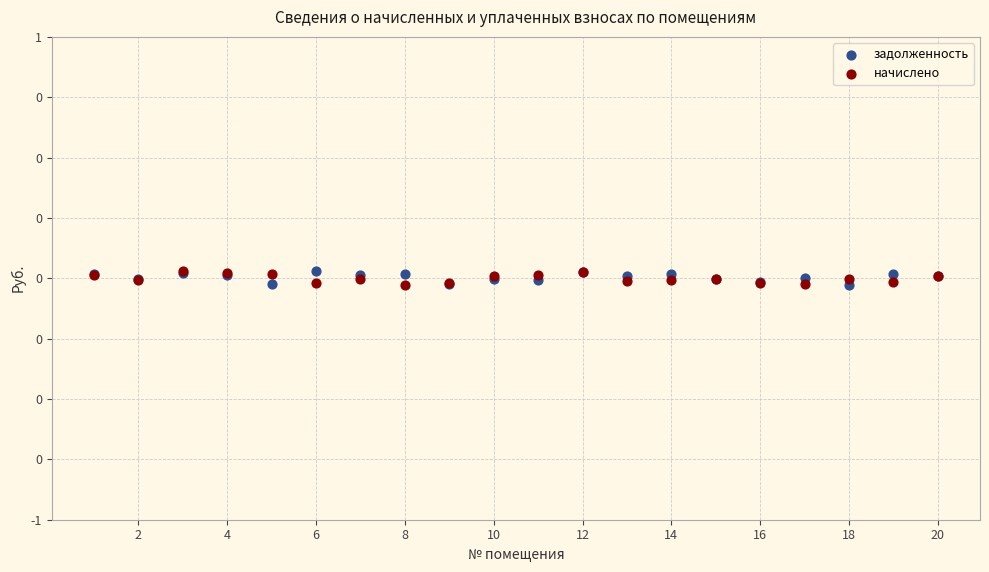

What are all the series names shown in the legend?

задолженность, начислено